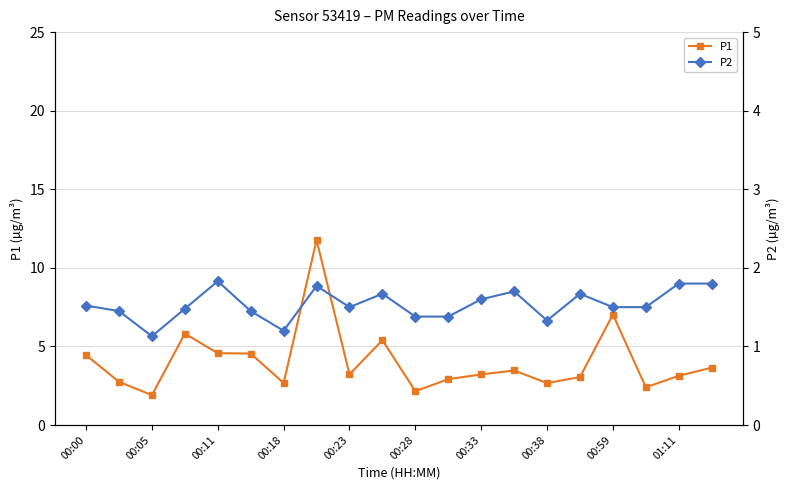

Count the number of data series in this chart.

2